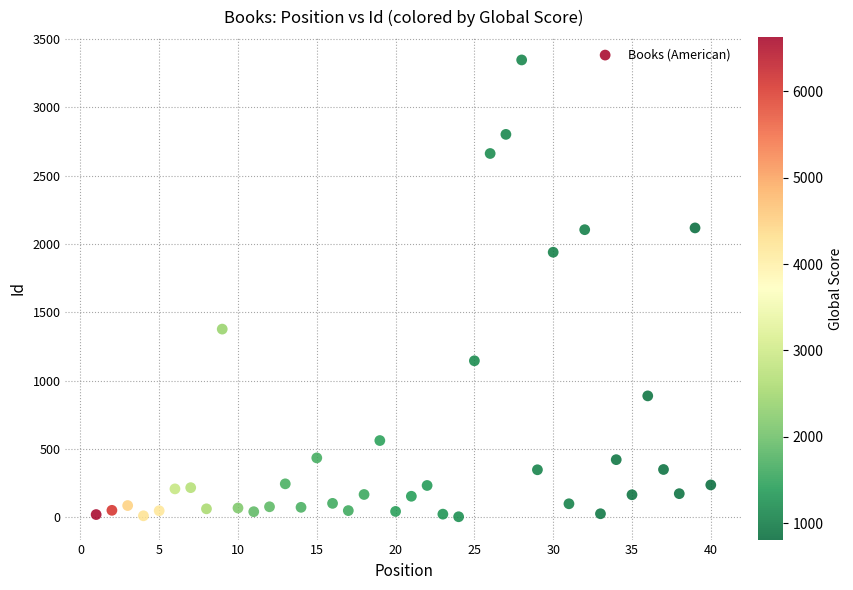

What is the range of Y values (max minus min)?

3345